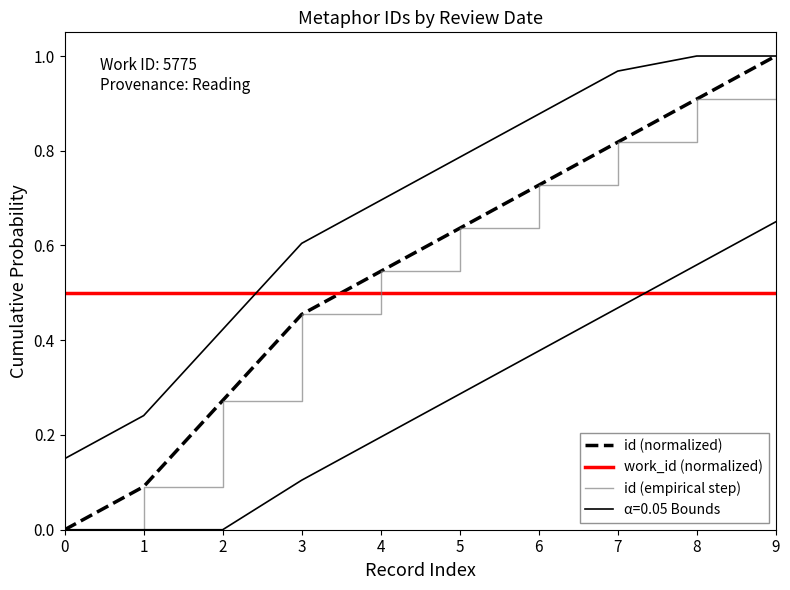

What is the total value across all series at 8?

2.3